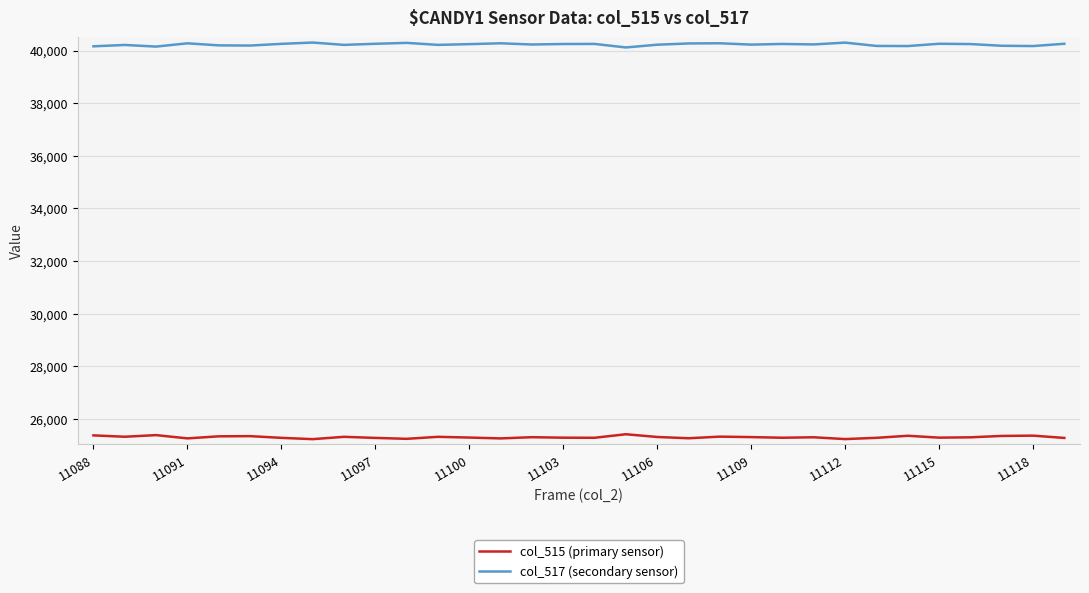

True or false: col_515 (primary sensor) and col_517 (secondary sensor) intersect in this chart.

False